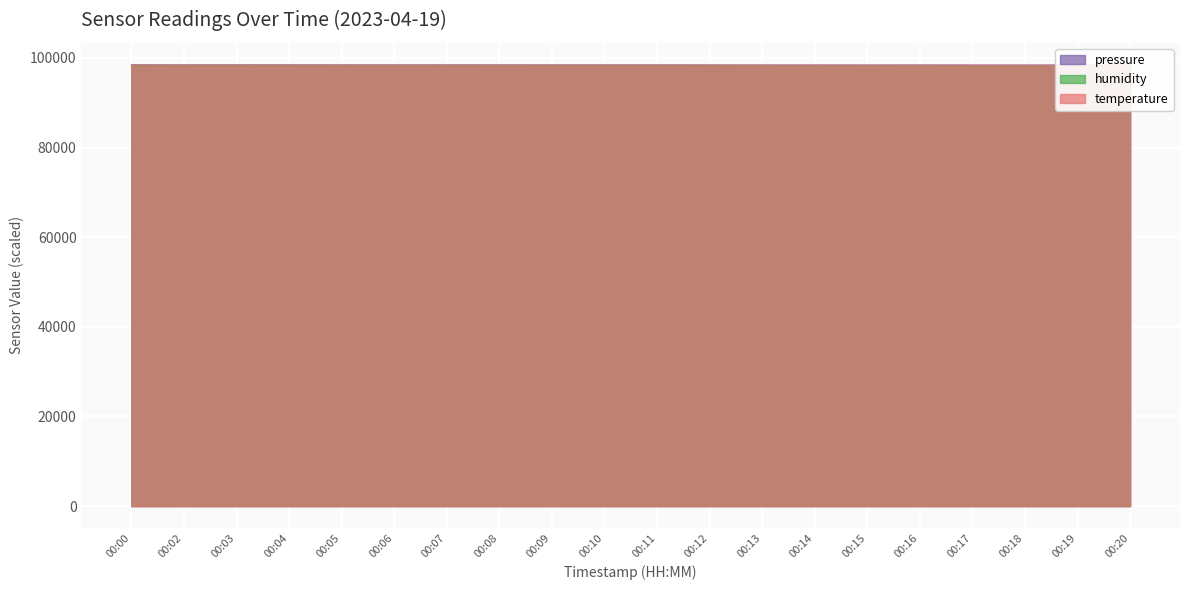

What is the difference between the pressure values at 00:09 and 00:04?

15.1